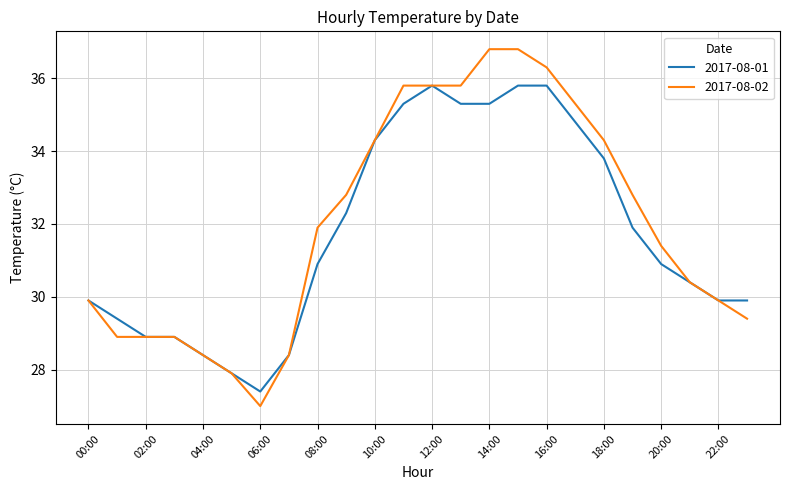

Which series has the largest range (max minus min)?

2017-08-02